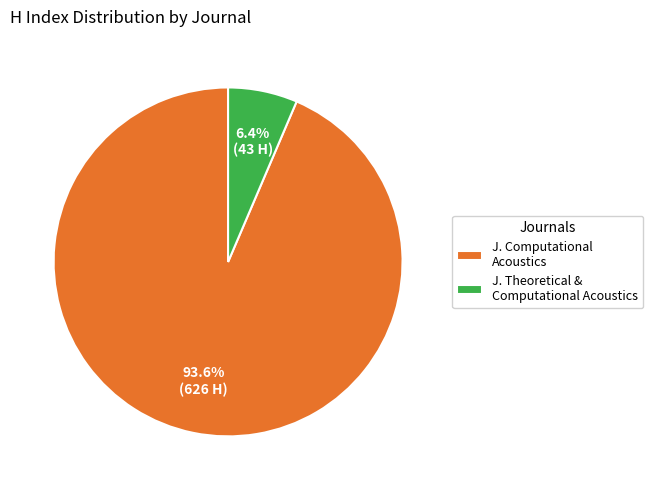

What is the largest slice in the pie chart?

J. Computational Acoustics